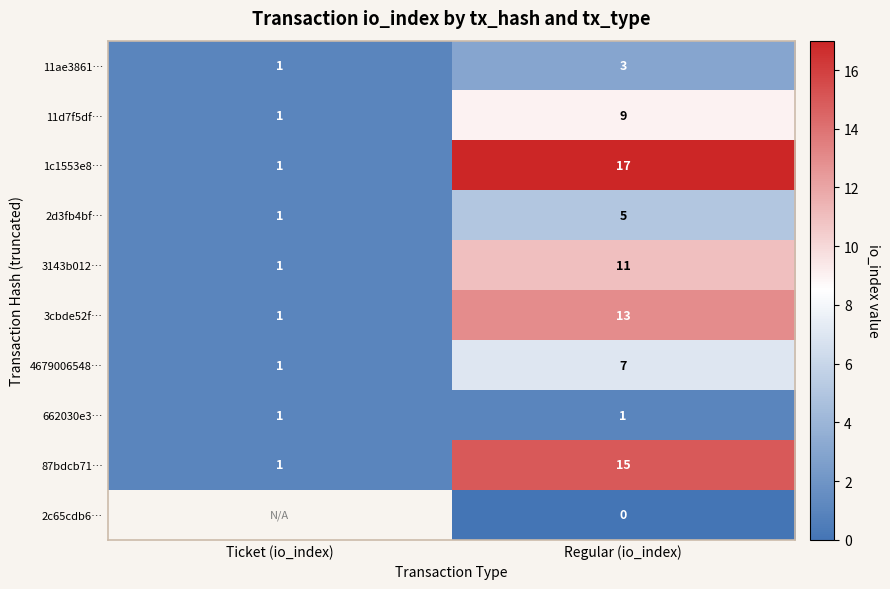

What is the sum of all 2d3fb4bf… values?

6